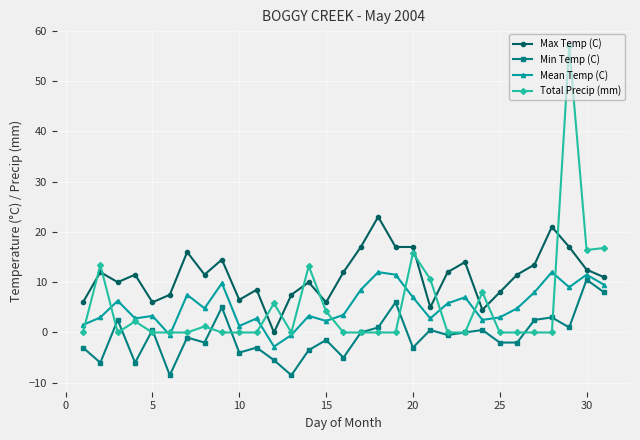

True or false: Max Temp (C) and Min Temp (C) intersect in this chart.

False